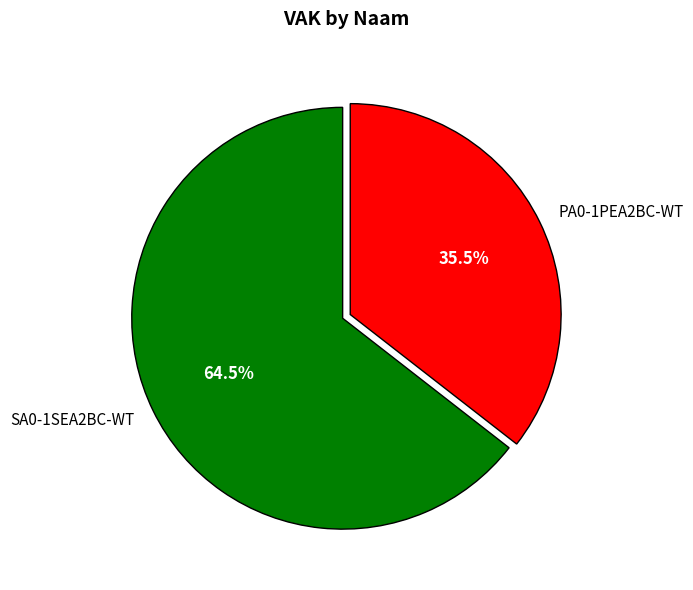

Which category accounts for the majority?

SA0-1SEA2BC-WT